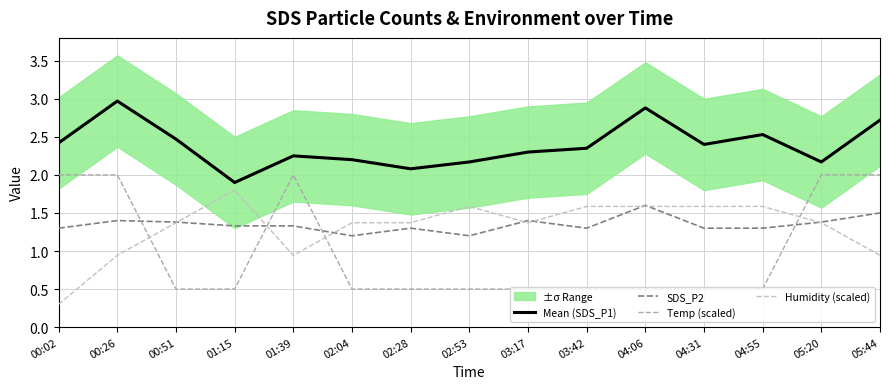

True or false: Mean (SDS_P1) and SDS_P2 cross at least once.

False